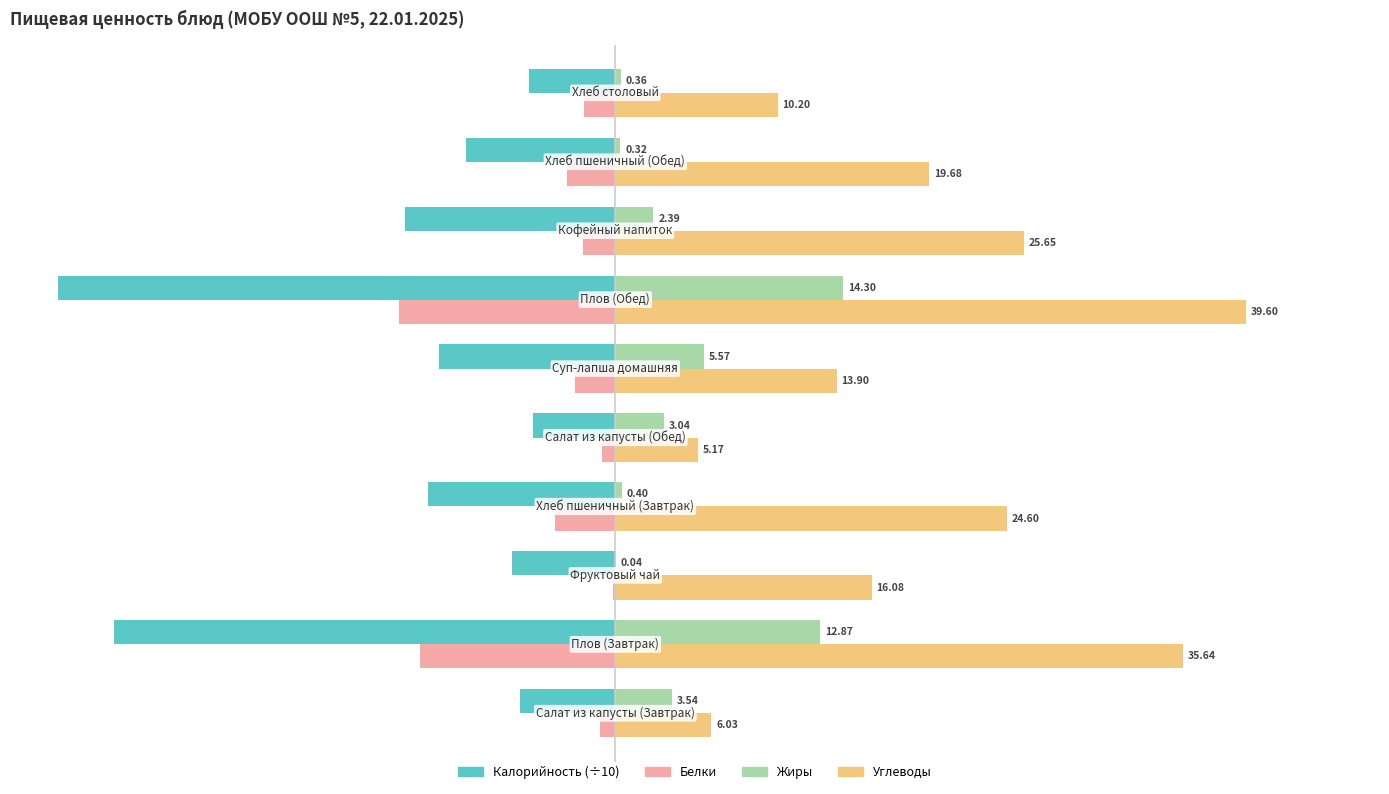

What is the sum of all Жиры values?

42.8